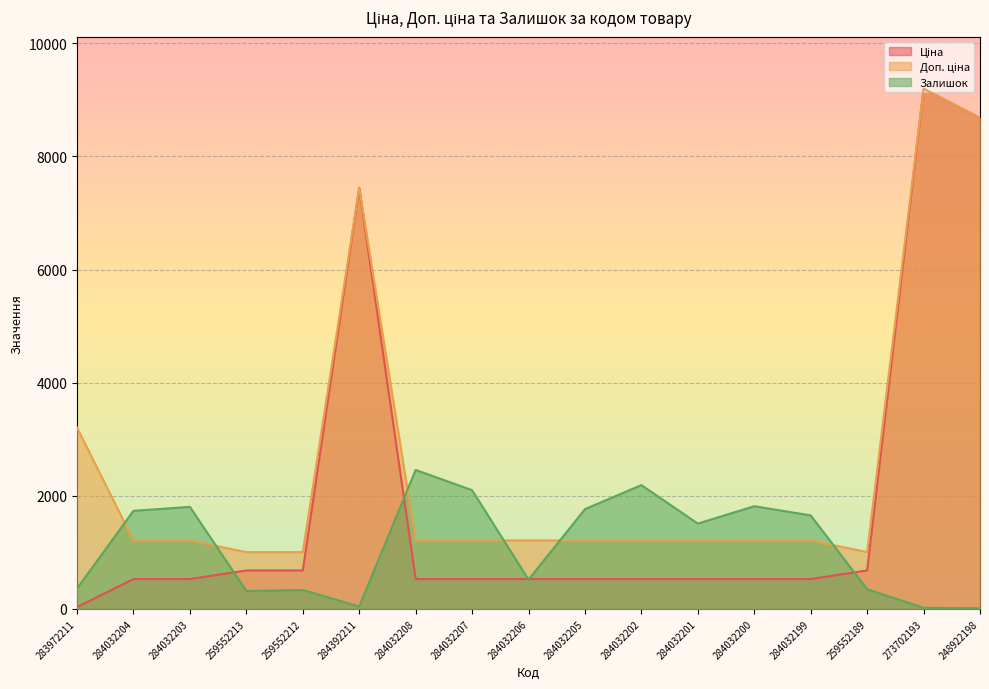

What are all the series names shown in the legend?

Ціна, Доп. ціна, Залишок